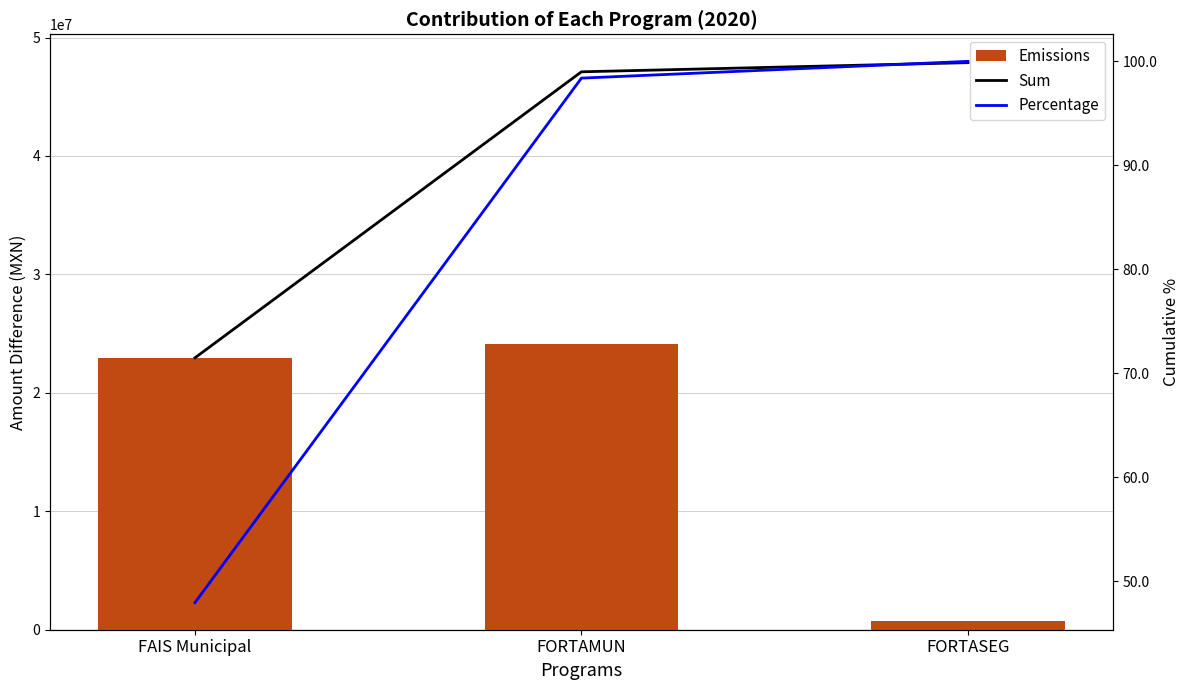

Does the chart contain stacked bars?

No